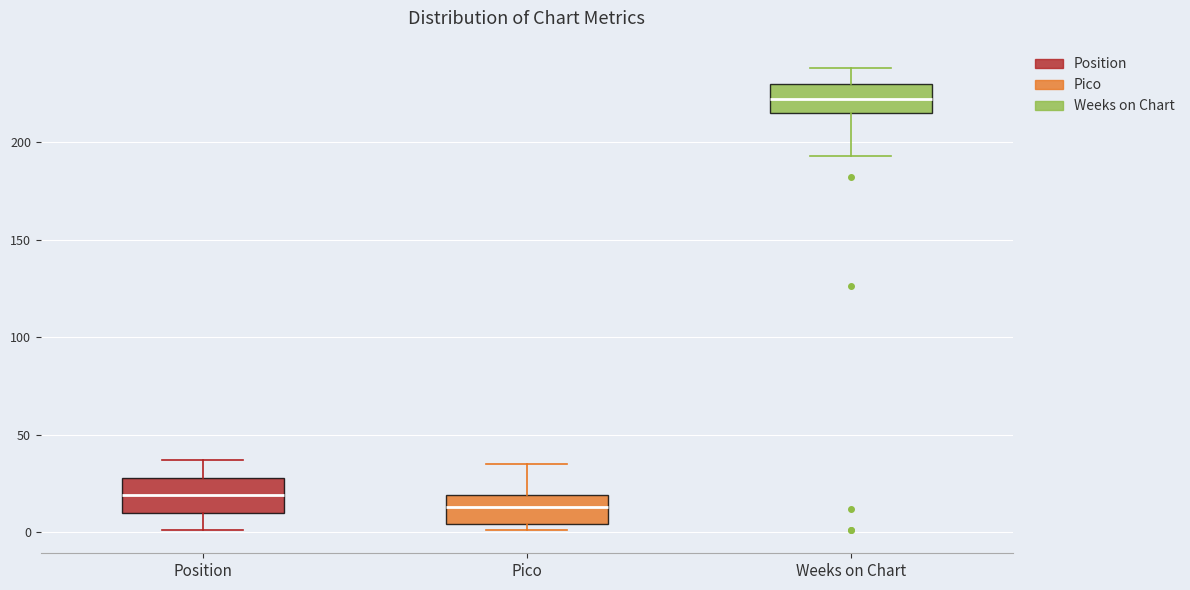

Where does the lower whisker of the box for Position end on the y-axis? The values are not printed on the chart, so give them approximately, as read against the axis.

0